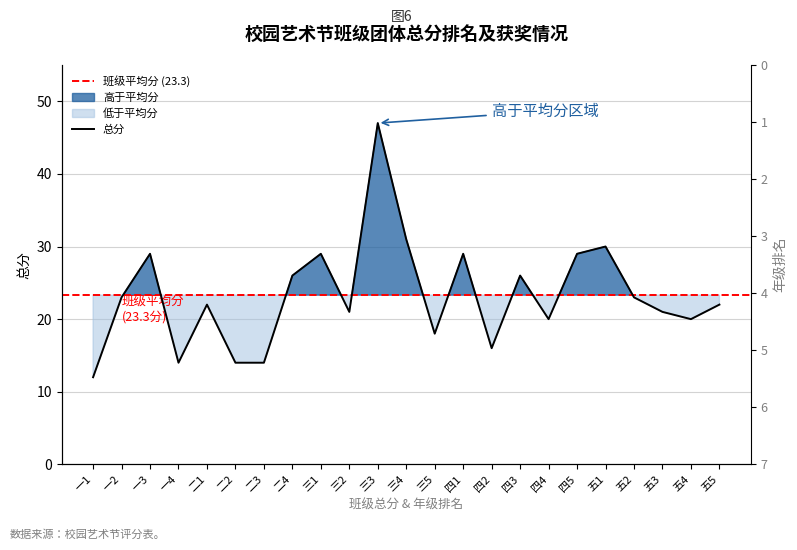

Does the chart have visible grid lines?

Yes